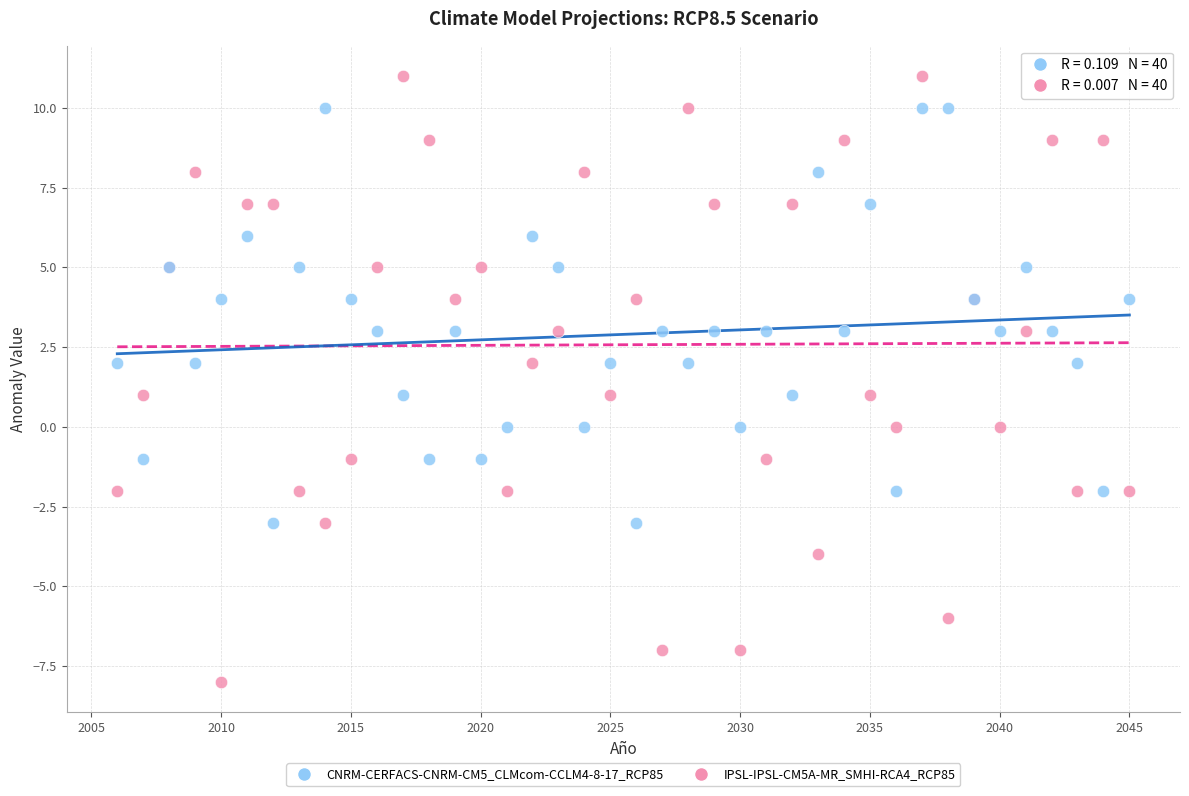

Which series reaches the maximum Y coordinate?

IPSL-IPSL-CM5A-MR_SMHI-RCA4_RCP85